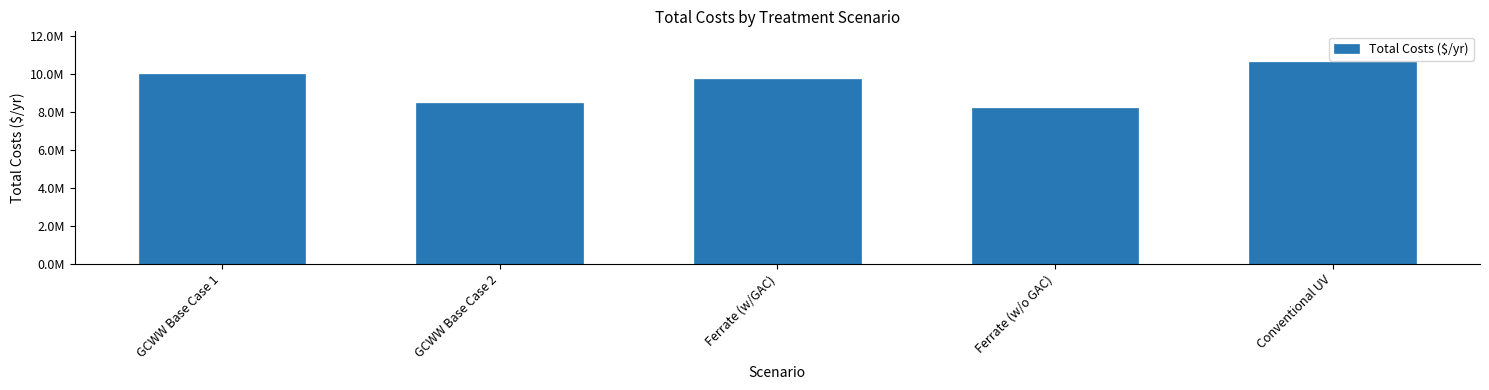

Does the chart contain any negative values?

No